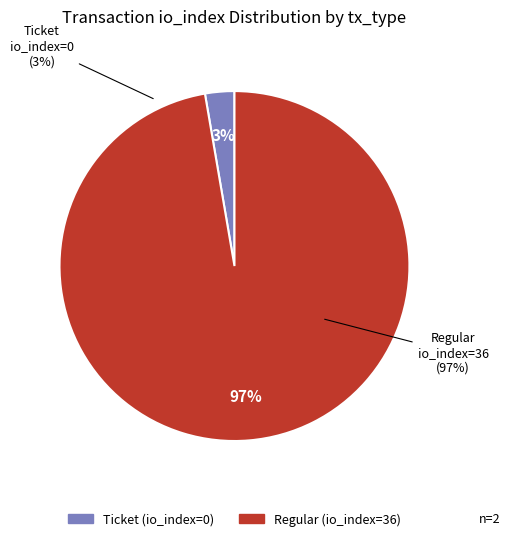

What is the change in value from Ticket (io_index=0) to Regular (io_index=36)?

+36